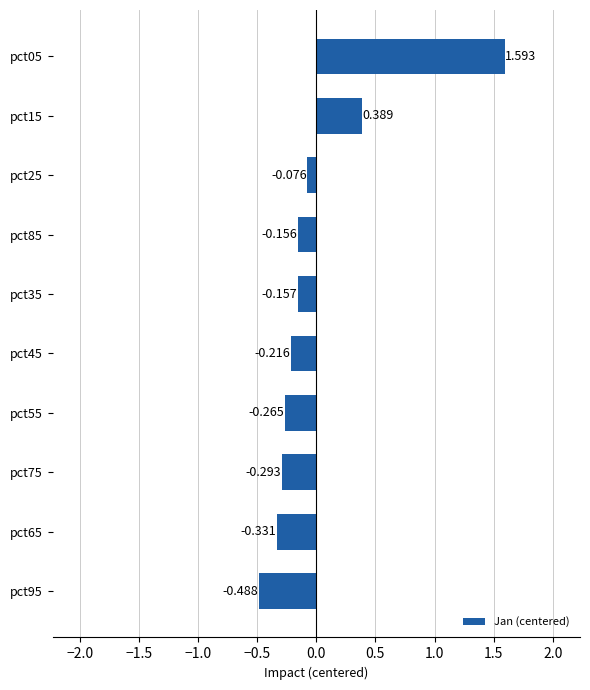

Count the number of categories in the chart.

10